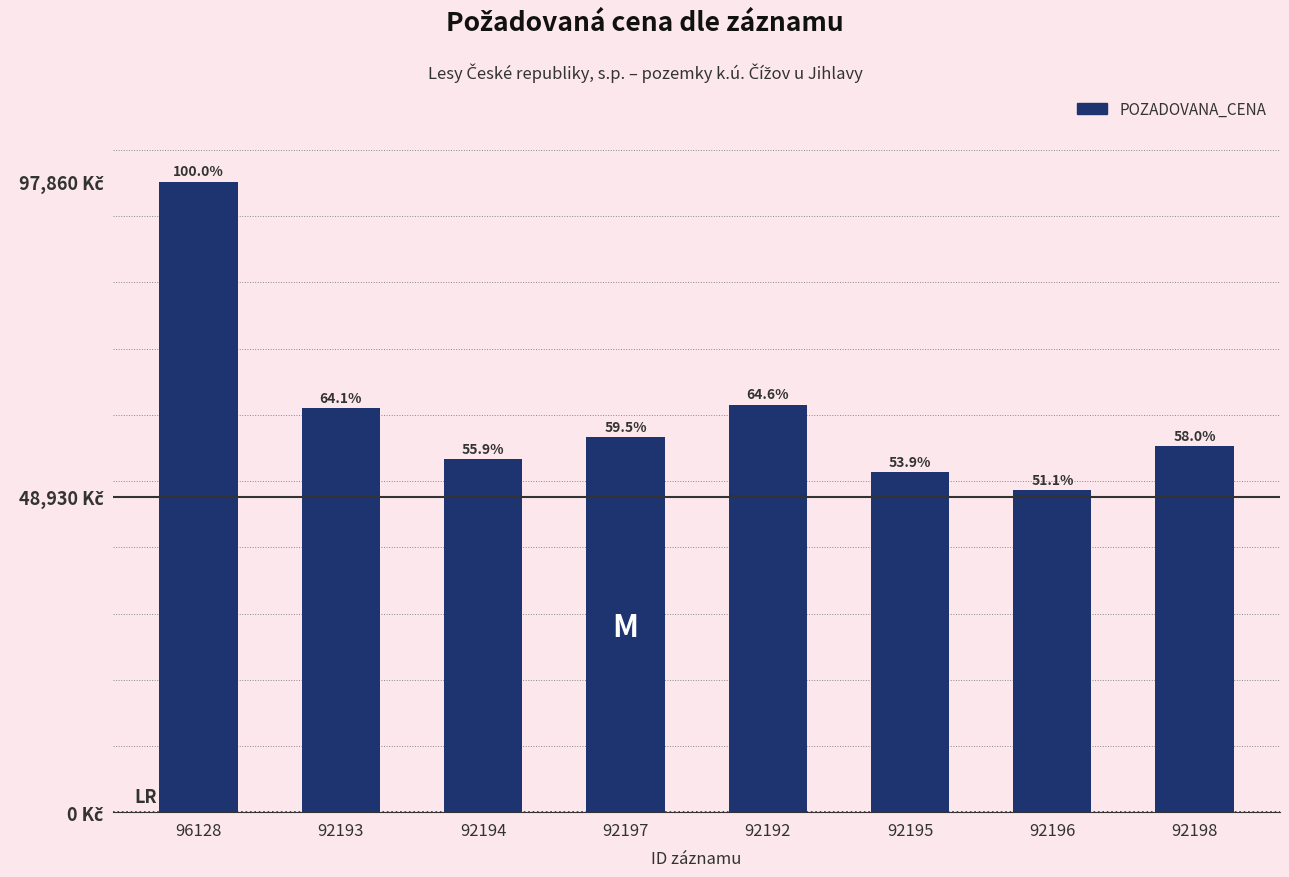

Are the bars horizontal?

No